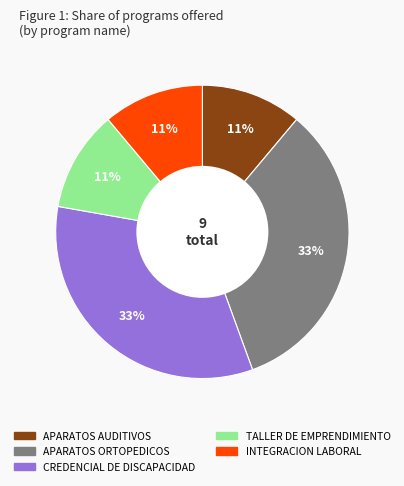

Is there a majority slice in this chart?

No